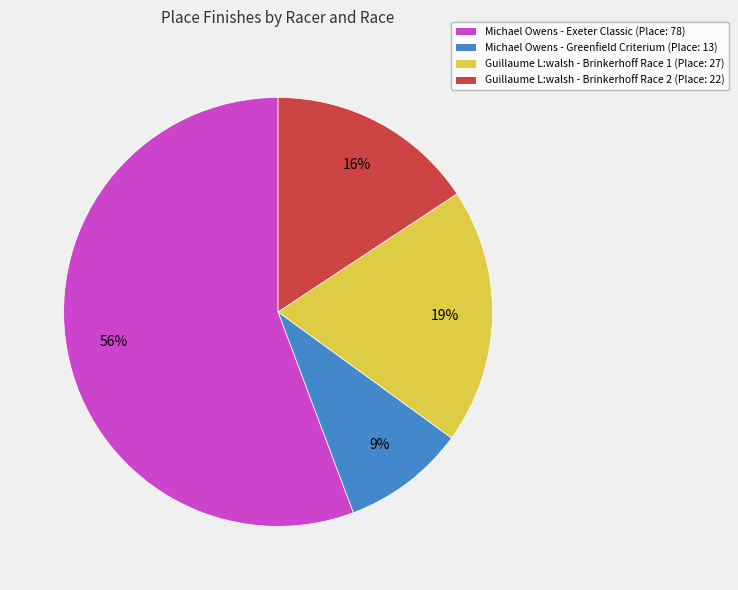

What percentage is the Michael Owens - Greenfield Criterium slice, to the nearest percent?

9%